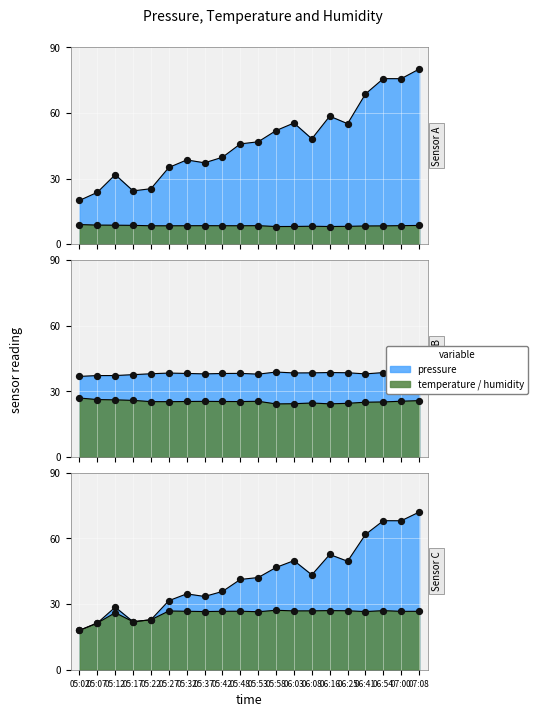

Is the value of pressure at 06:25 greater than the value of temperature at 06:08?

Yes